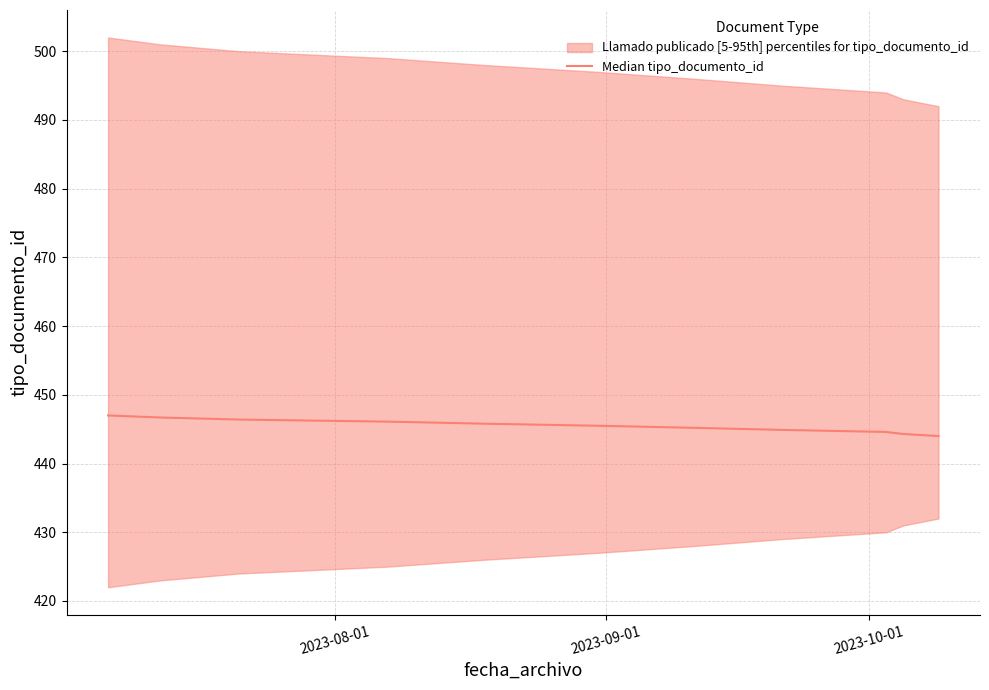

Count the number of categories in the chart.

11